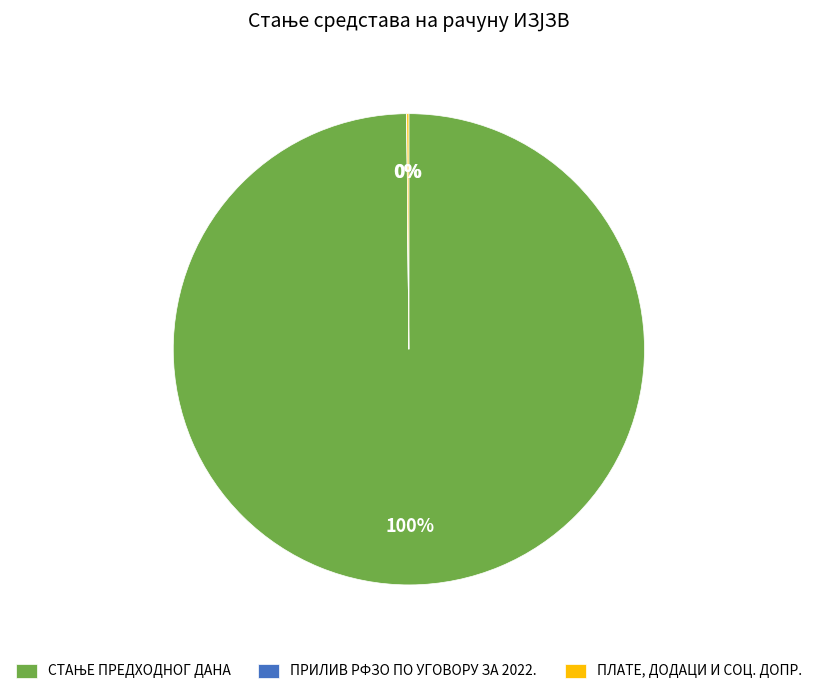

Is there a majority slice in this chart?

Yes